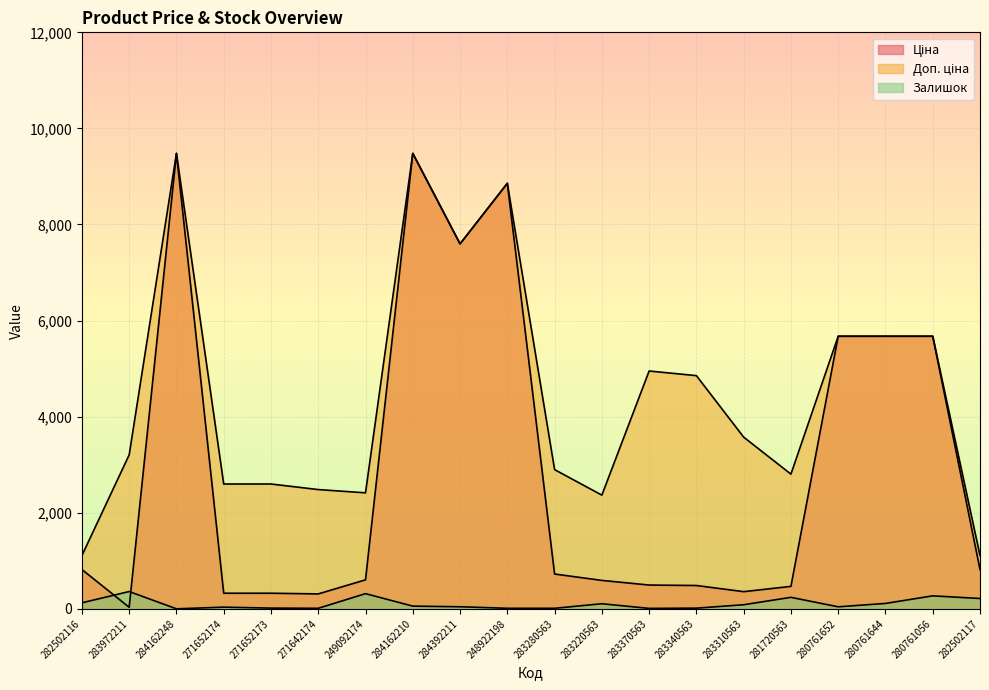

At which label does Ціна first exceed 724?

282502116